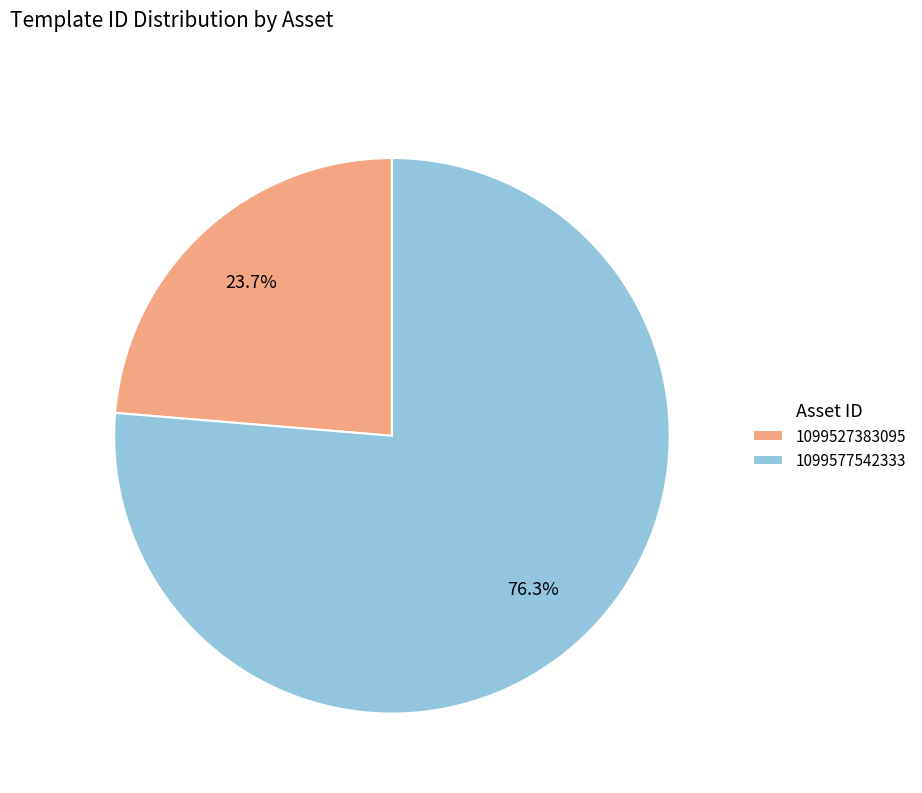

Does any single category account for the majority?

Yes